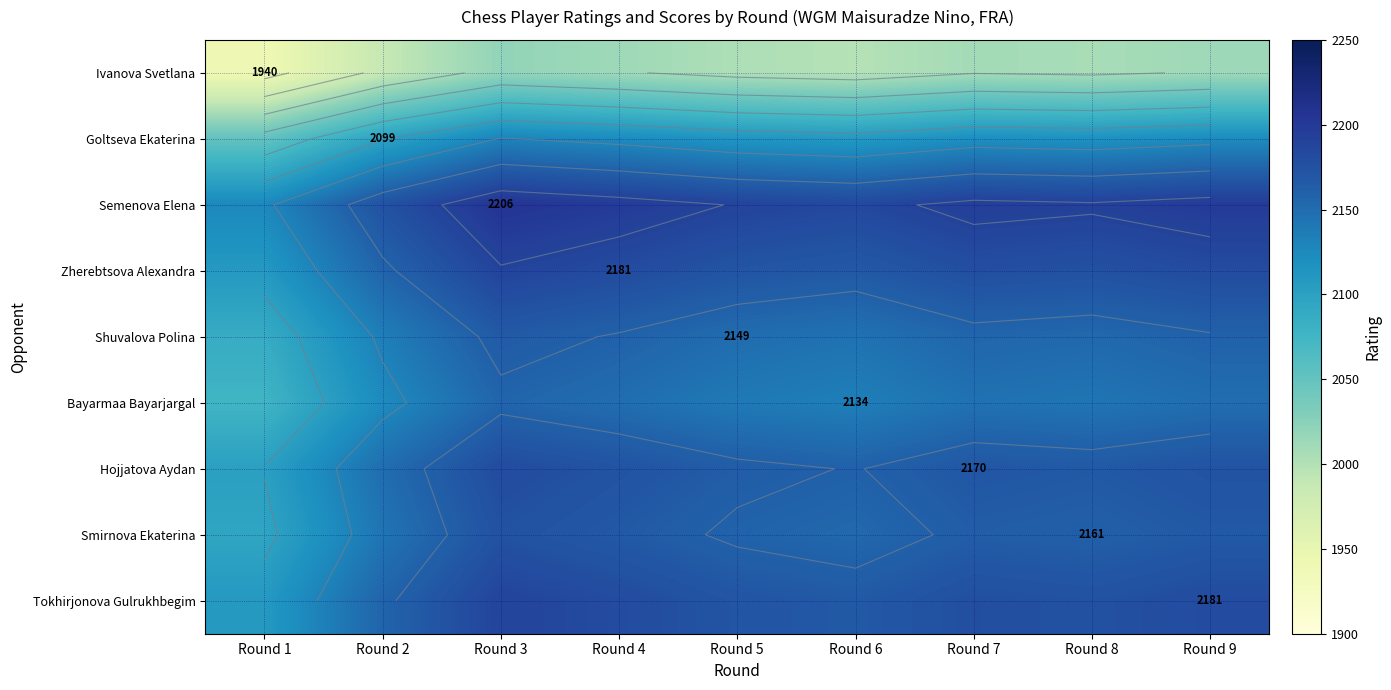

Which series has the largest total across all categories?

Semenova Elena